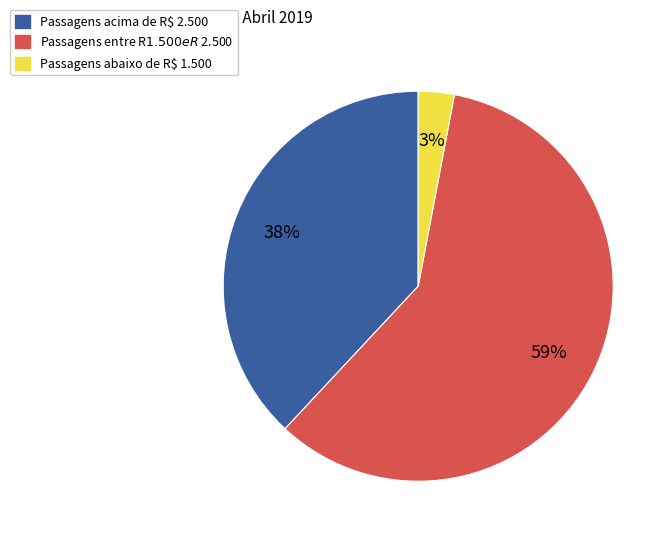

Does any single category account for the majority?

Yes